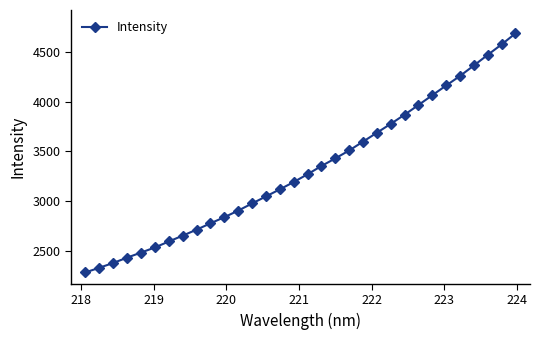

What is the greatest value displayed?

4681.8